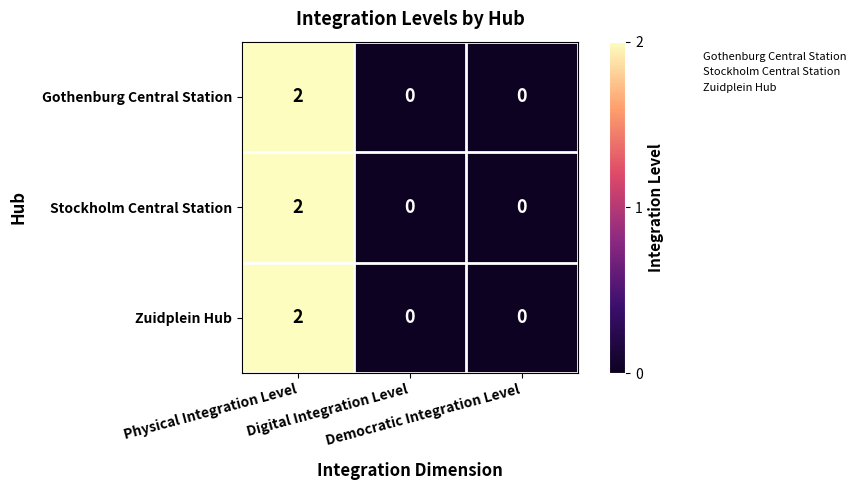

How many positive values does the Gothenburg Central Station series have?

1